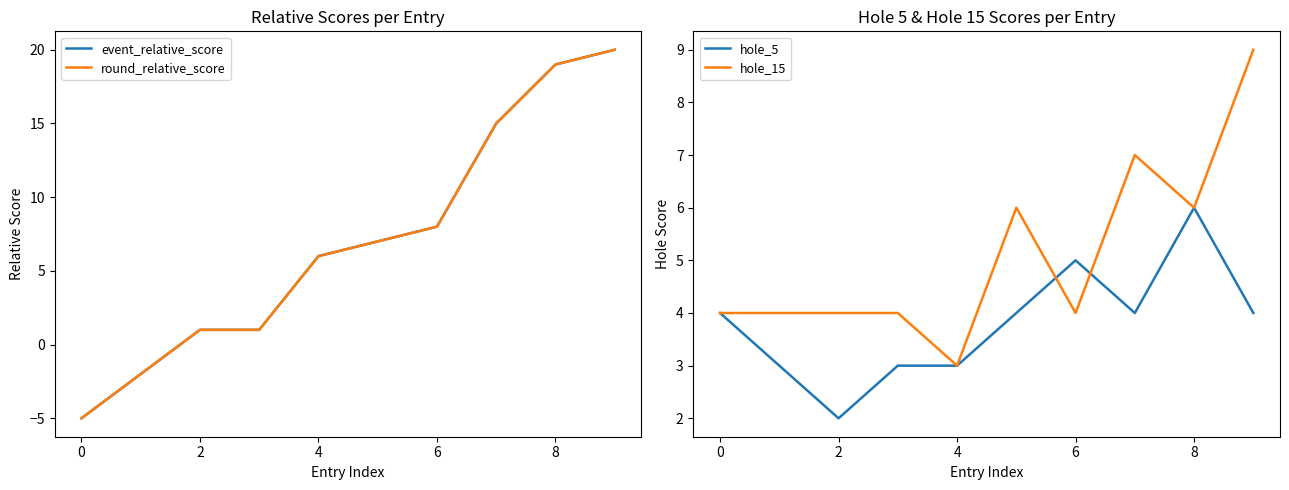

The value of hole_5 at 2 is 3. True or false?

False